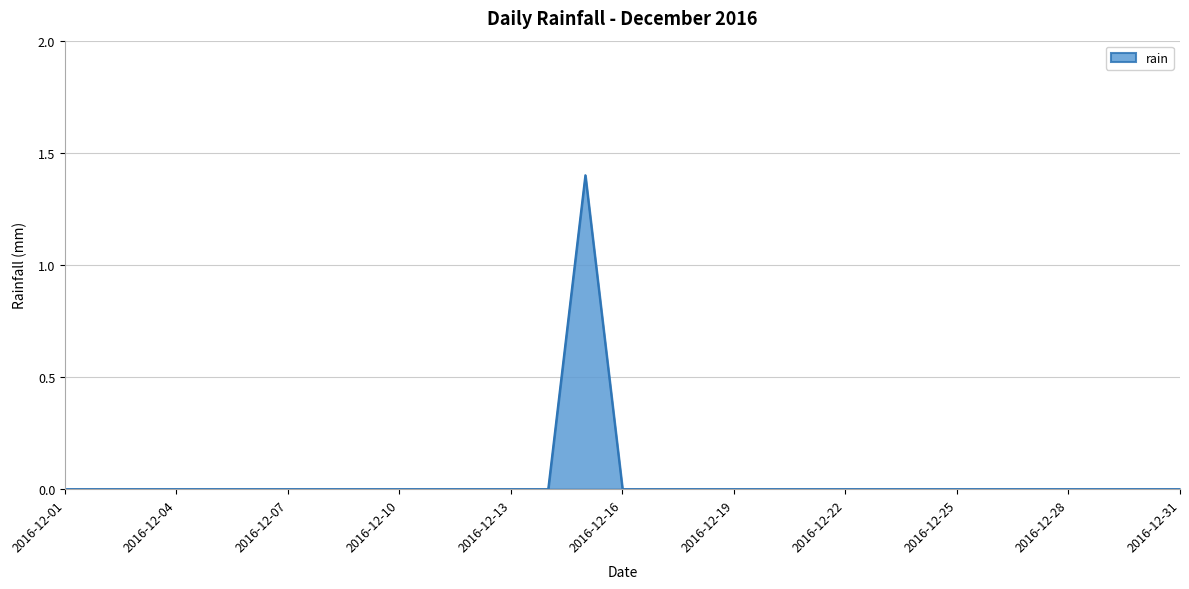

What is the maximum value shown in the chart?

1.4